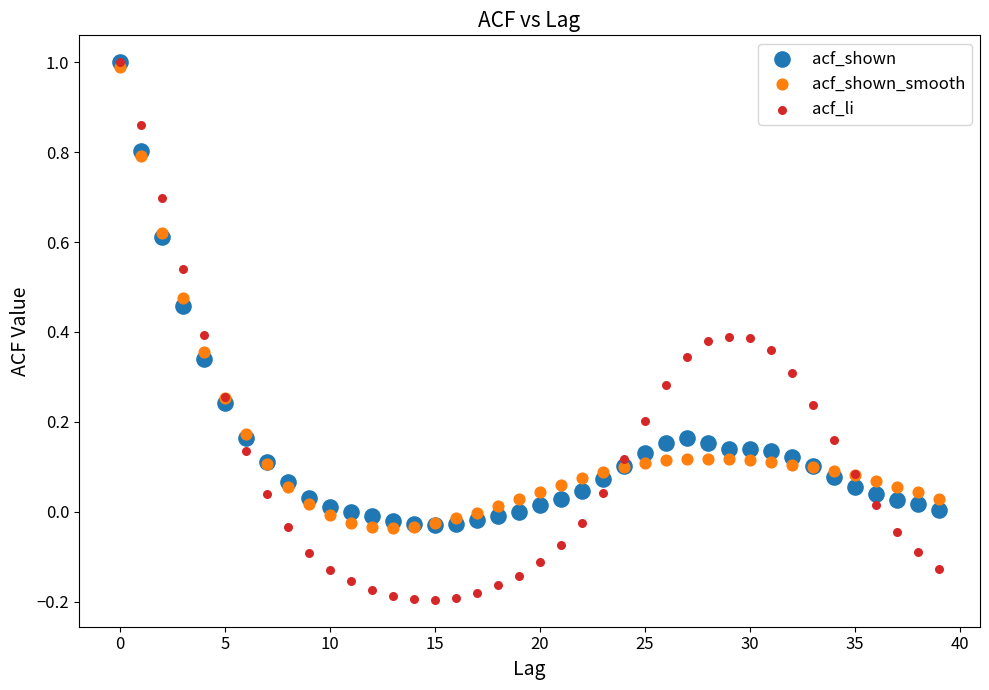

Which series has the largest Y range (max minus min)?

acf_li